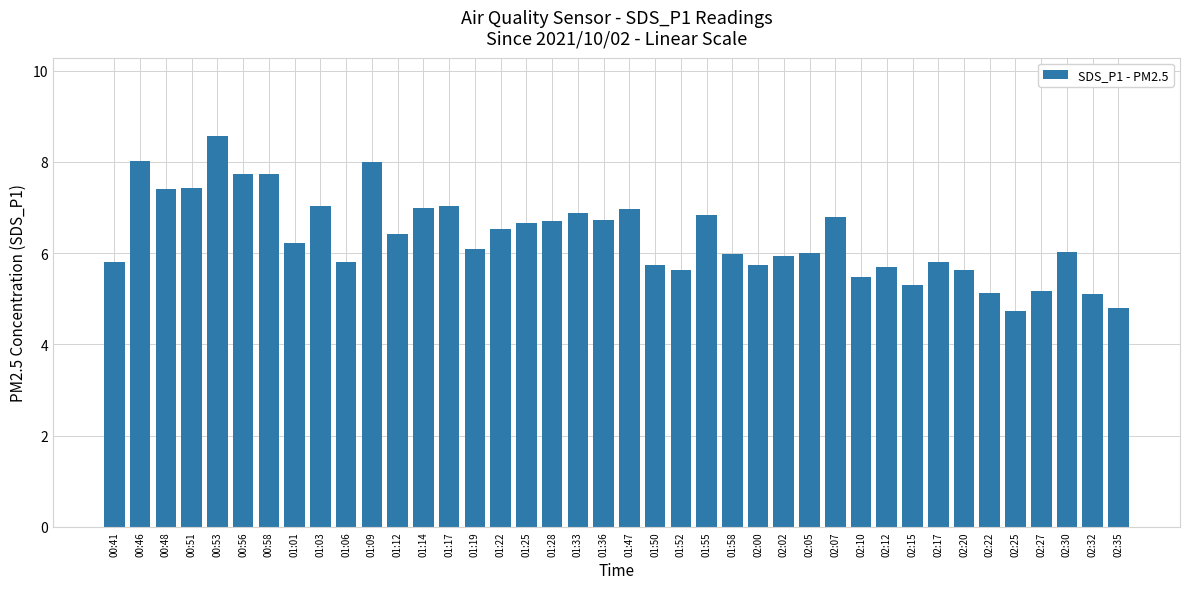

Is it true that the value at 01:55 is 6.8?

True